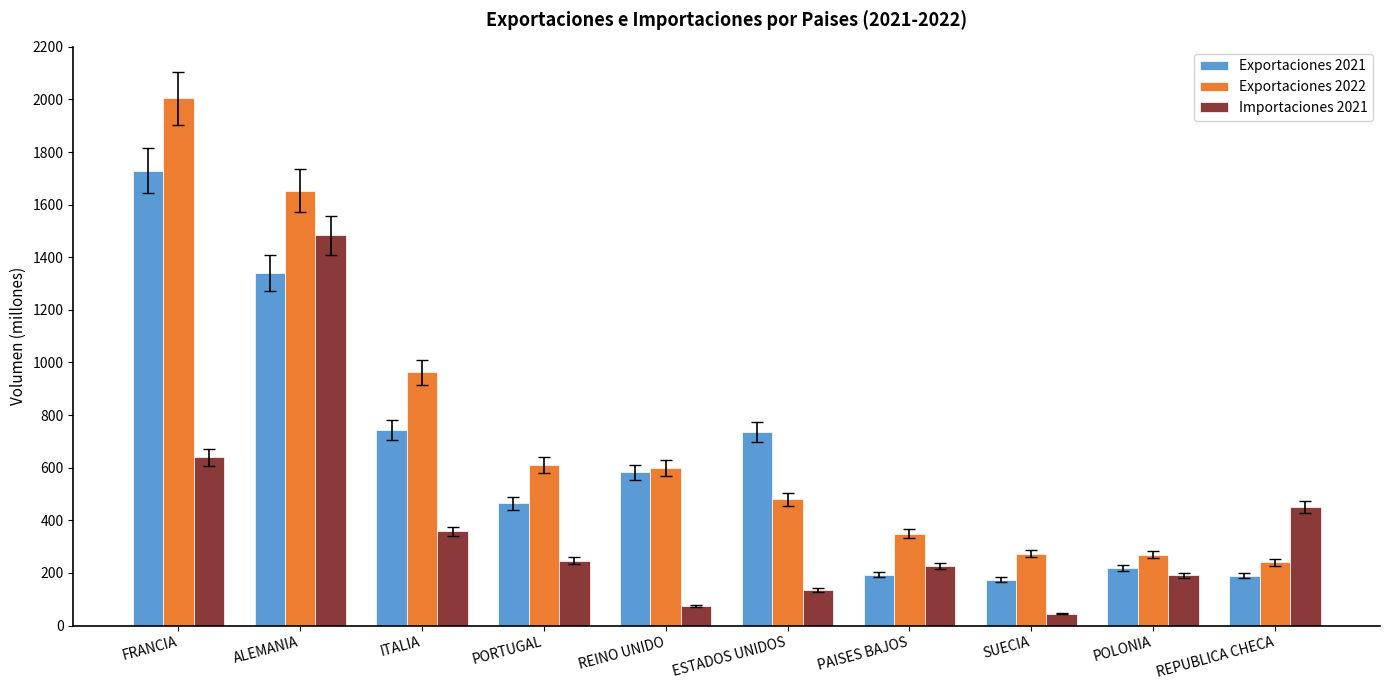

How many data points in Exportaciones 2022 are less than 599?

5